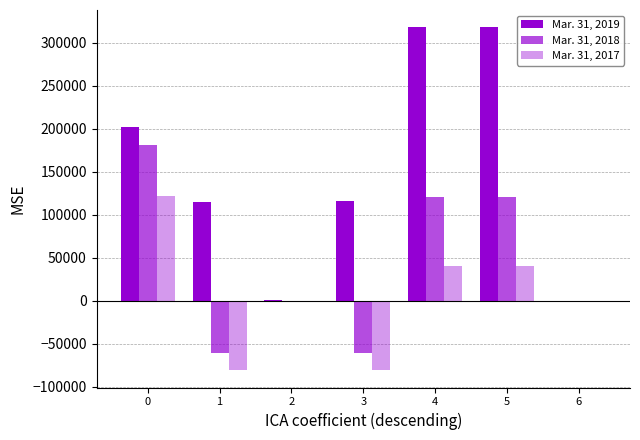

What is the sum of all Mar. 31, 2018 values?

301307